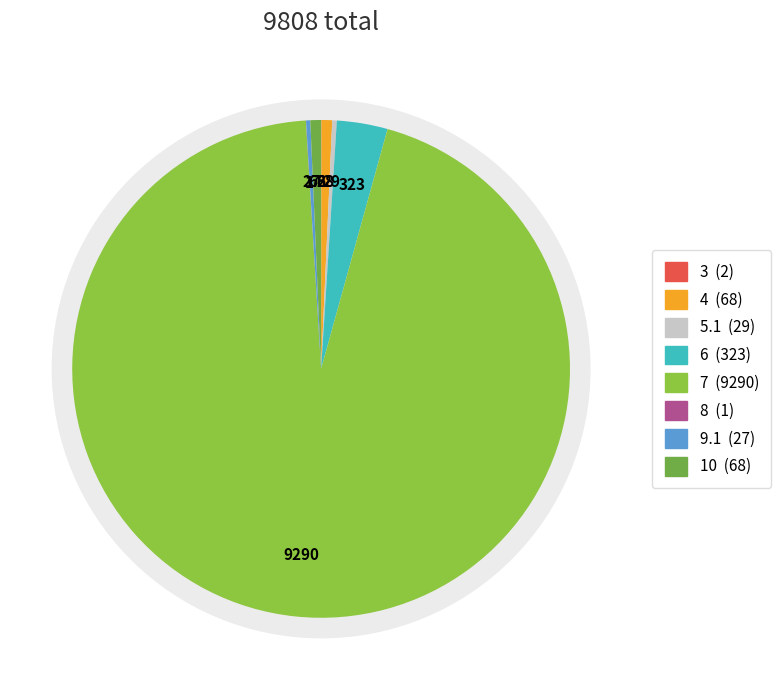

To the nearest percent, what portion does 10 represent?

1%